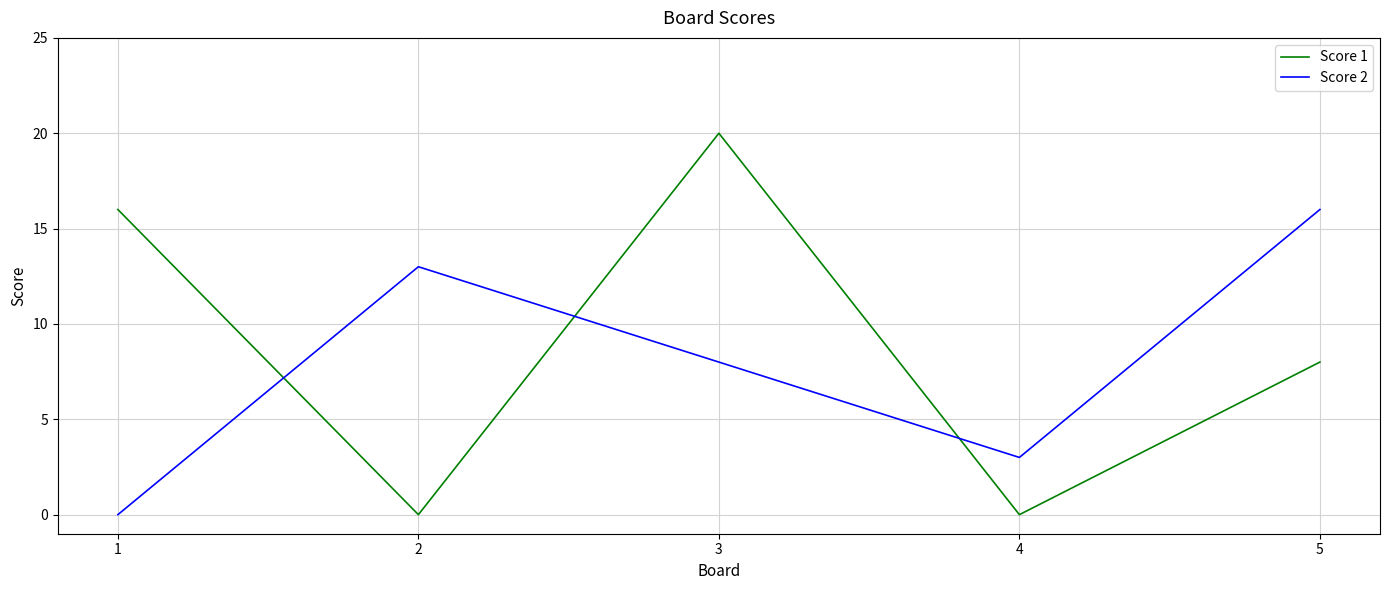

Rank the series by their average value, from lowest to highest.

Score 2, Score 1